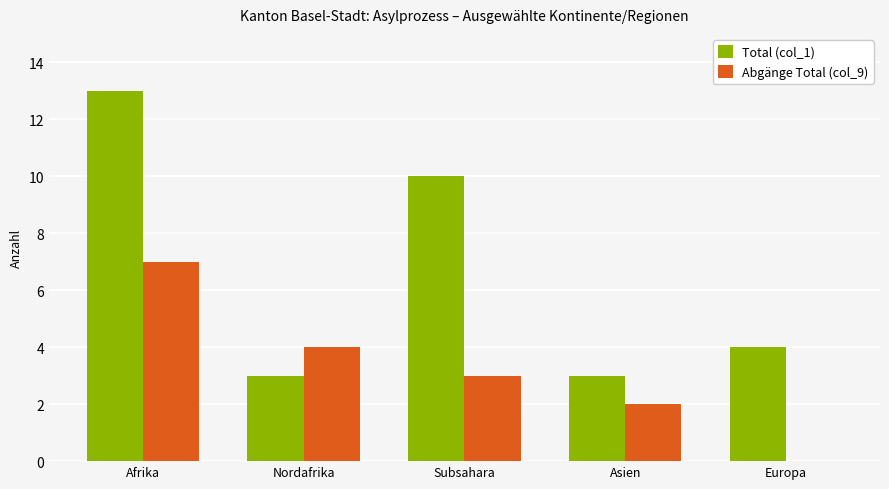

True or false: Total (col_1) has a value of 4 at Asien.

False